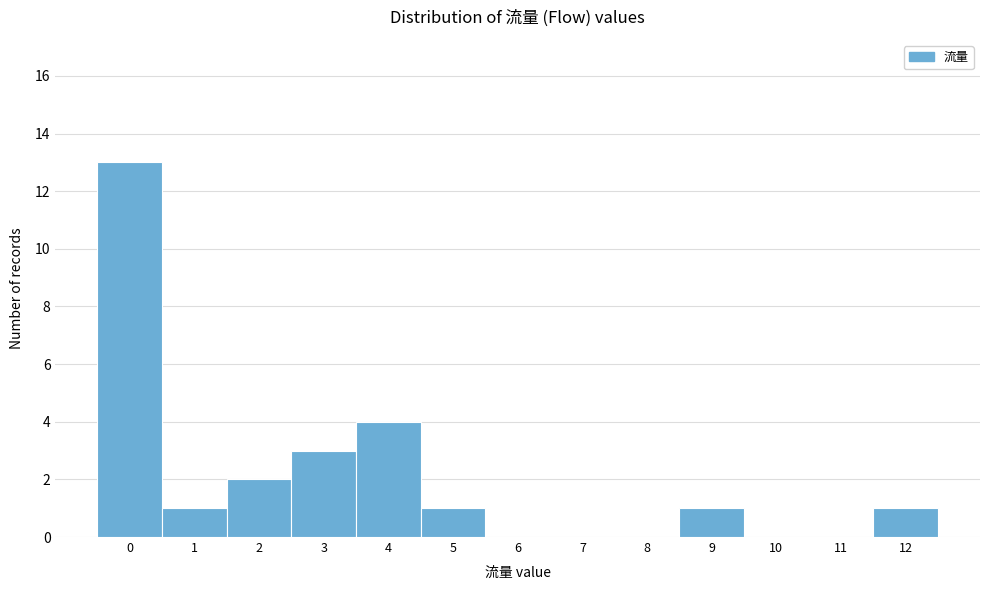

Reading left to right, list every bar in this chart as the range it spans on the x-axis followed by its height. The values are not printed on the chart, so give them approximately, as read against the axis.

-0.5 to 0.5: 13
0.5 to 1.5: 1
1.5 to 2.5: 2
2.5 to 3.5: 3
3.5 to 4.5: 4
4.5 to 5.5: 1
5.5 to 6.5: 0
6.5 to 7.5: 0
7.5 to 8.5: 0
8.5 to 9.5: 1
9.5 to 10.5: 0
10.5 to 11.5: 0
11.5 to 12.5: 1